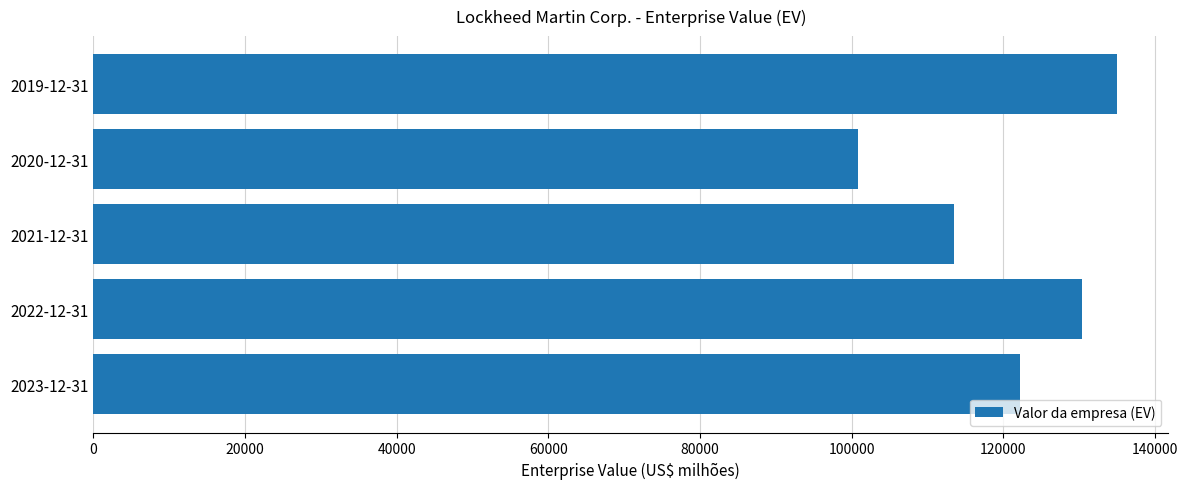

What value does the data have at 2022-12-31?

130388